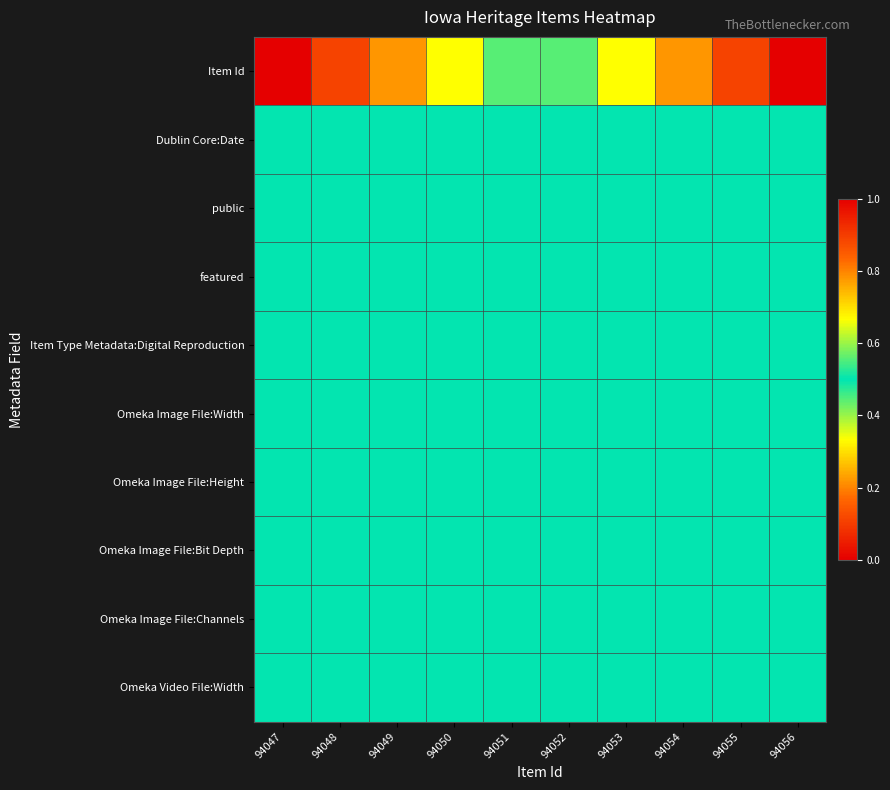

What is the spread (max minus min) of values at 94050?

0.2